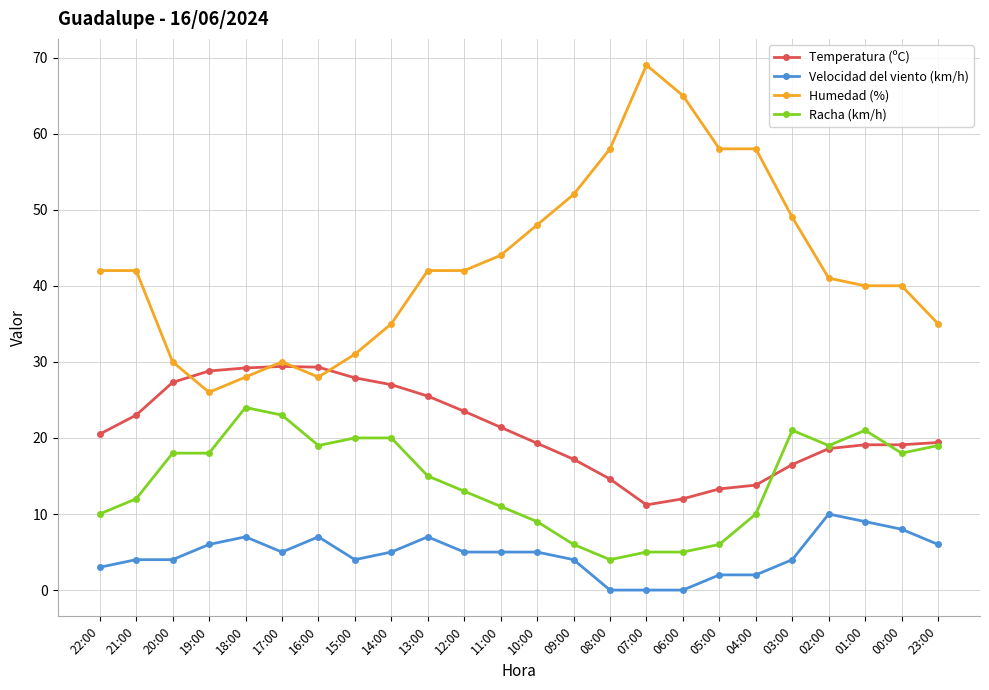

Count the Velocidad del viento (km/h) values in the range 4 to 7.

15